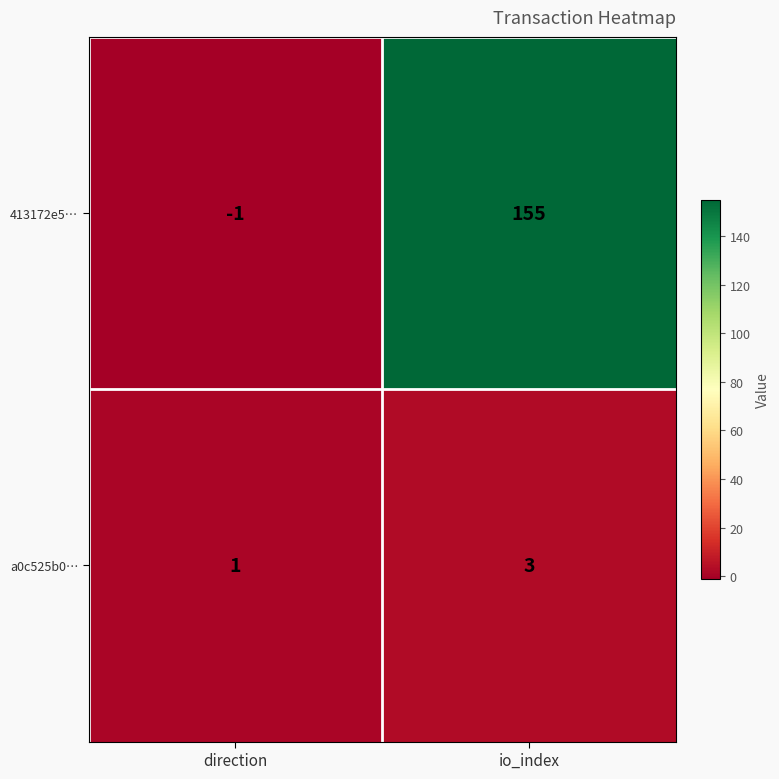

How many data points does each series have?

2